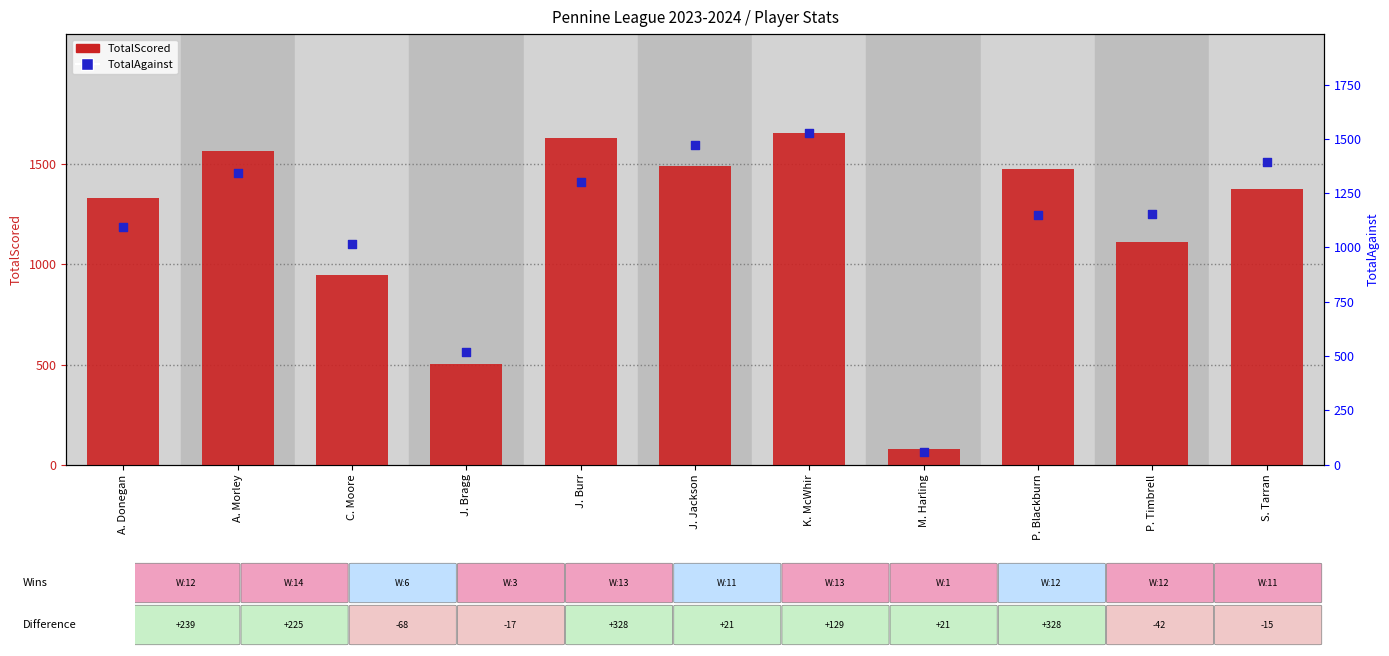

Which series has the largest Y range (max minus min)?

TotalScored